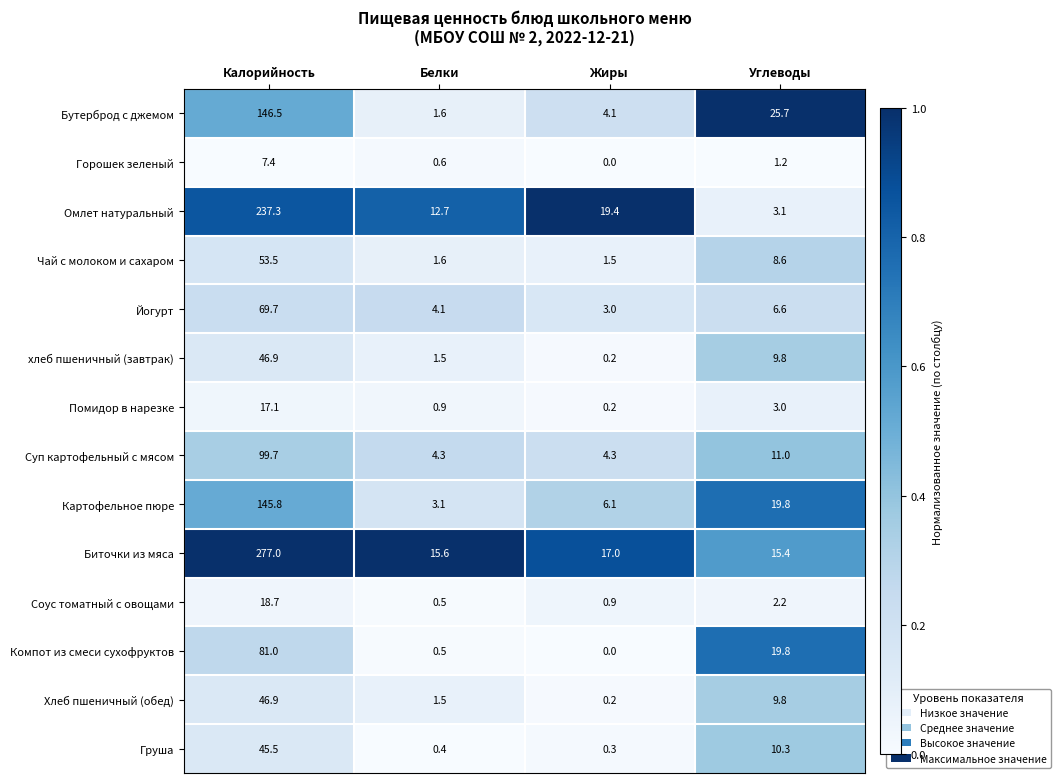

List the labels in order of Бутерброд с джемом value, smallest first.

Белки, Жиры, Углеводы, Калорийность